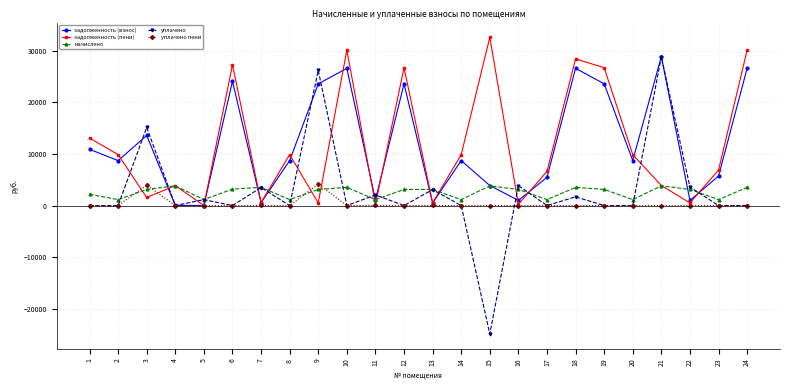

What is the average value of the уплачено пени series?

341.4